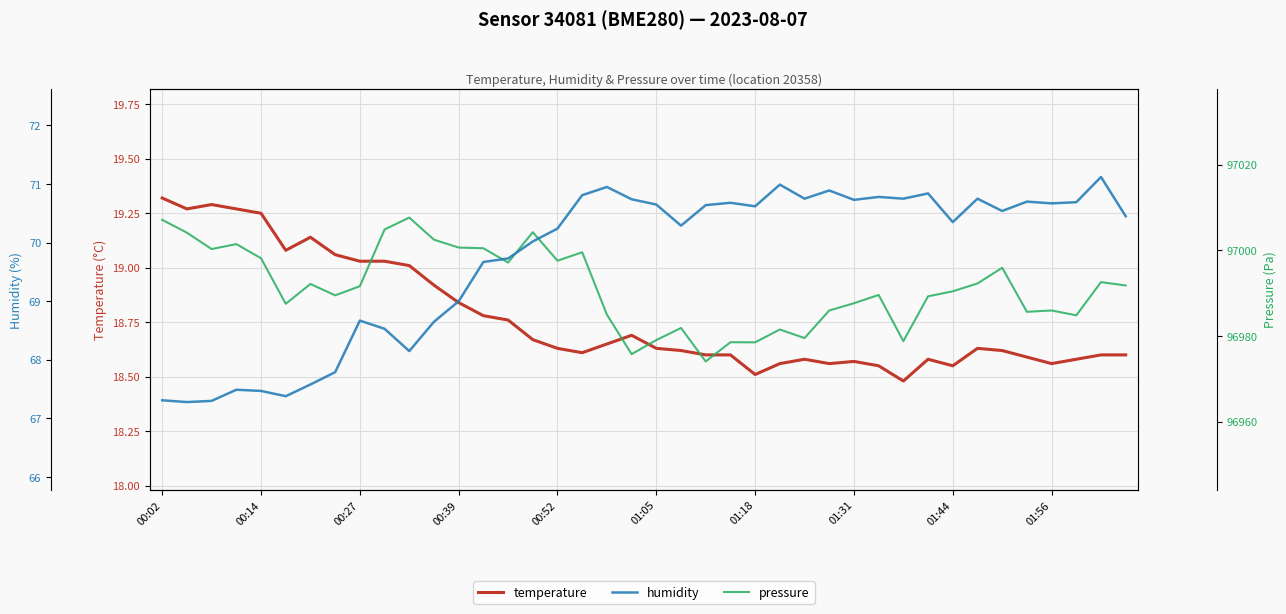

Which series has the largest range (max minus min)?

pressure